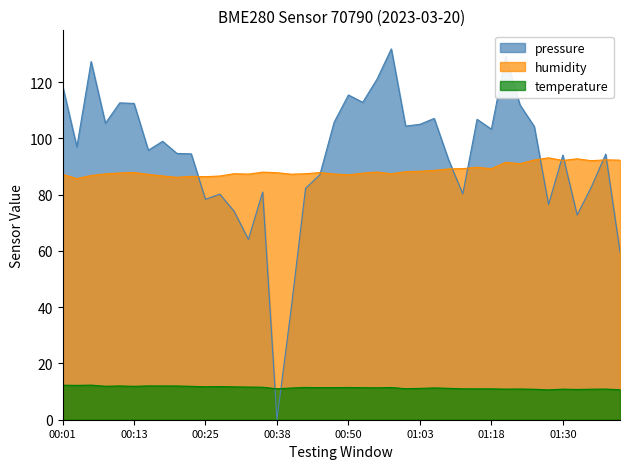

Which series has the widest spread of values?

pressure